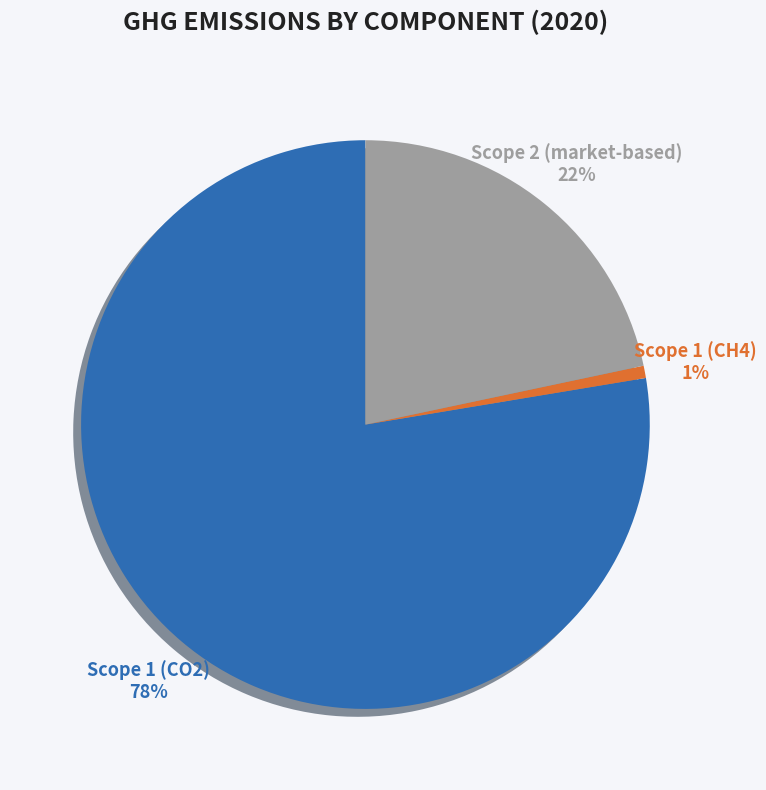

The Scope 1 (CH4) slice represents 11% of the pie. True or false?

False